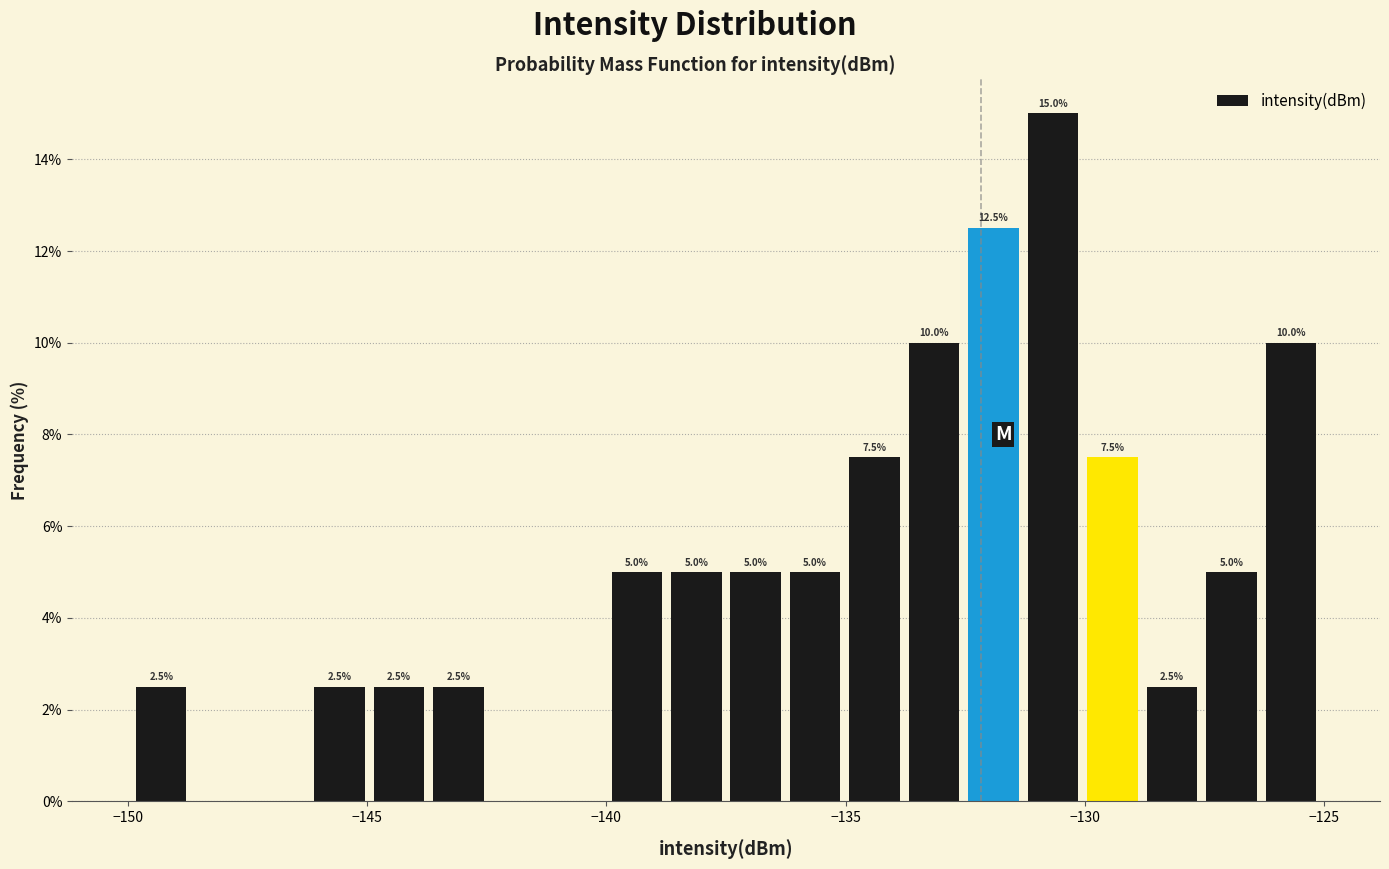

Read against the x-axis, roughly where is the centre of the tallest bar?

-130.5